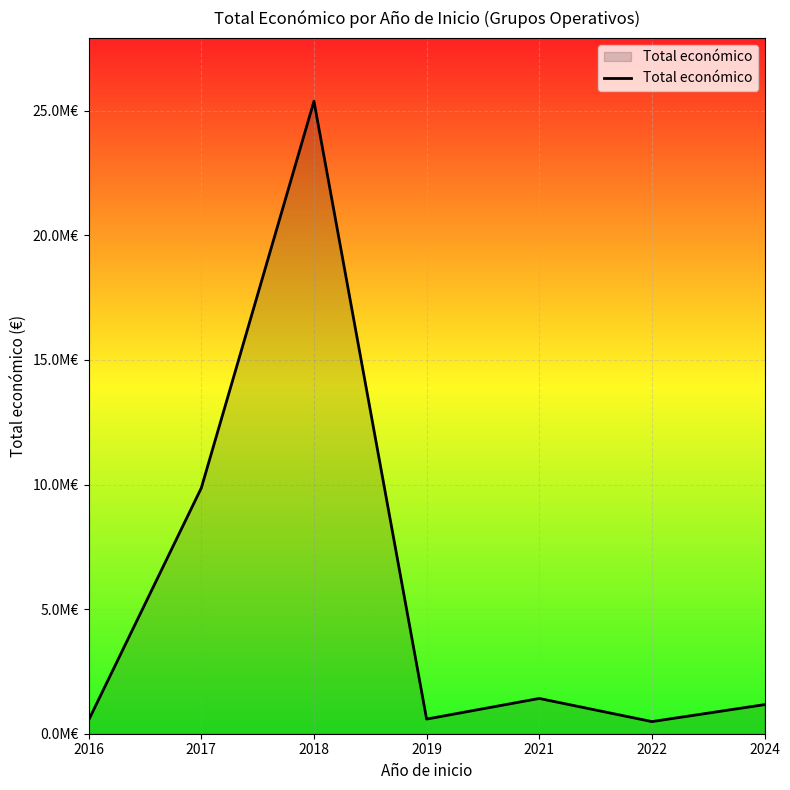

What is the change in value from 2019 to 2024?

+580137